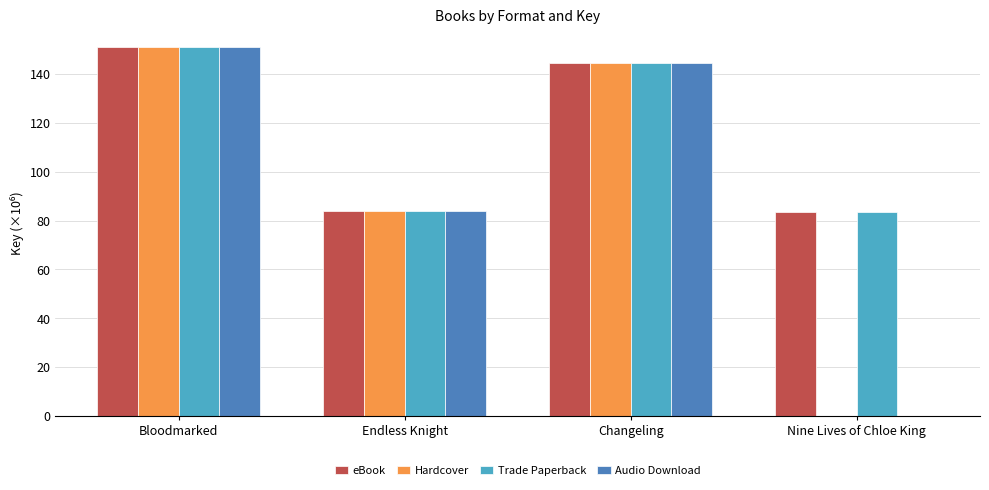

At which label is Trade Paperback closest to 117?

Changeling